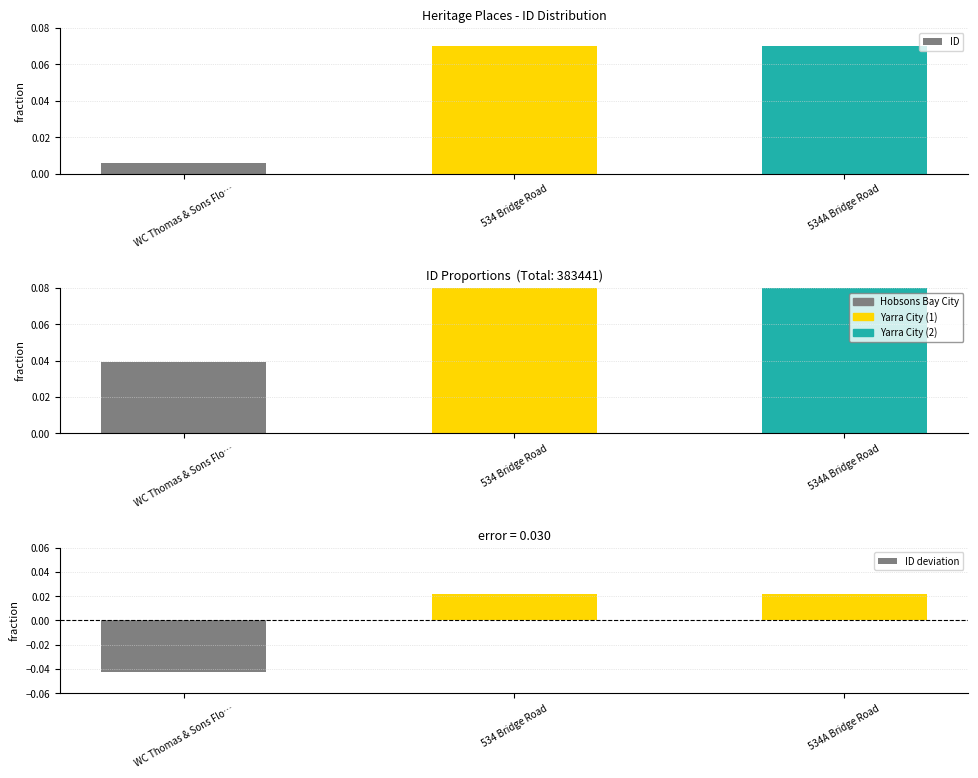

Which category has the highest value in the ID series?

534A Bridge Road